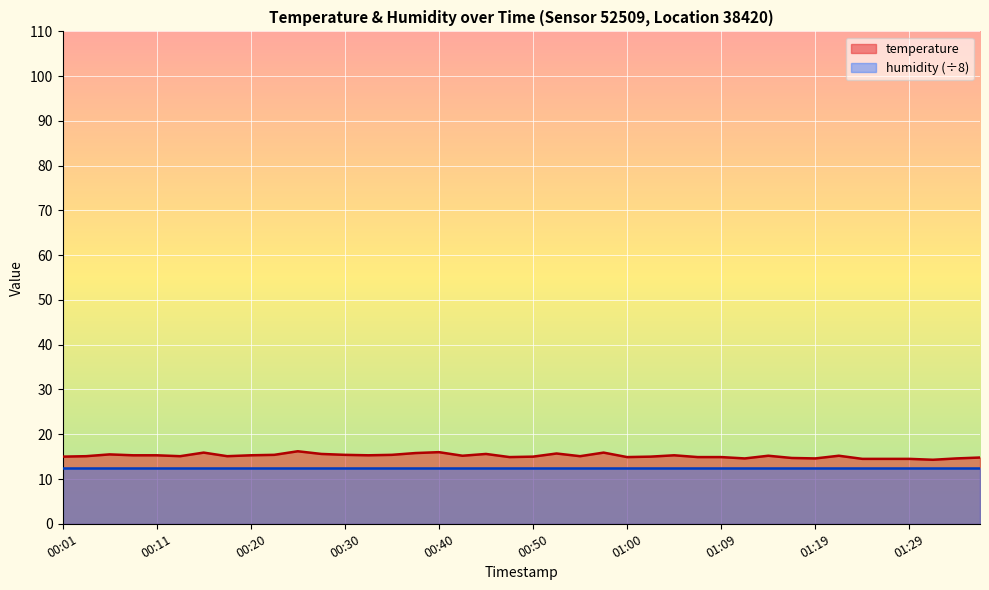

Reading left to right, what are all the values shown in this chart?

15.0	15.1	15.5	15.3	15.3	15.1	15.9	15.1	15.3	15.4	16.2	15.6	15.4	15.3	15.4	15.8	16.0	15.2	15.6	14.9	15.0	15.7	15.1	15.9	14.9	15.0	15.3	14.9	14.9	14.6	15.2	14.7	14.6	15.2	14.5	14.5	14.5	14.3	14.6	14.8